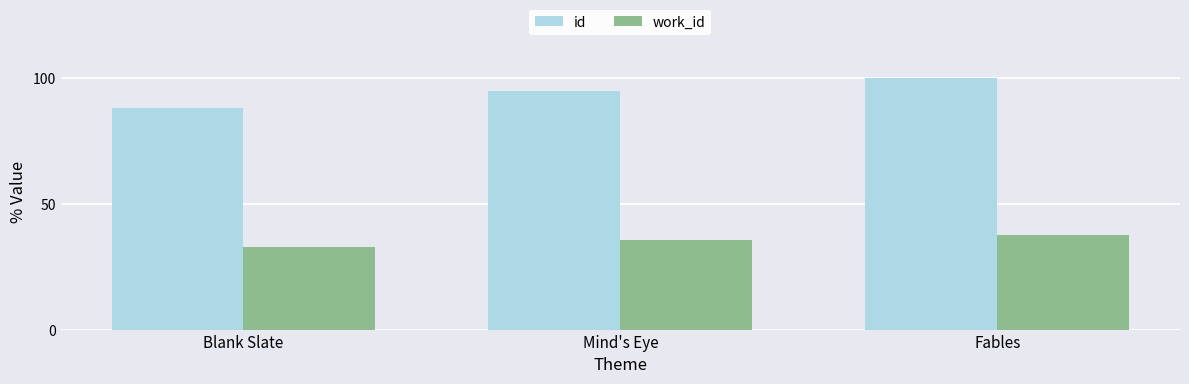

What is the label of the 2nd bar from the right?

Mind's Eye